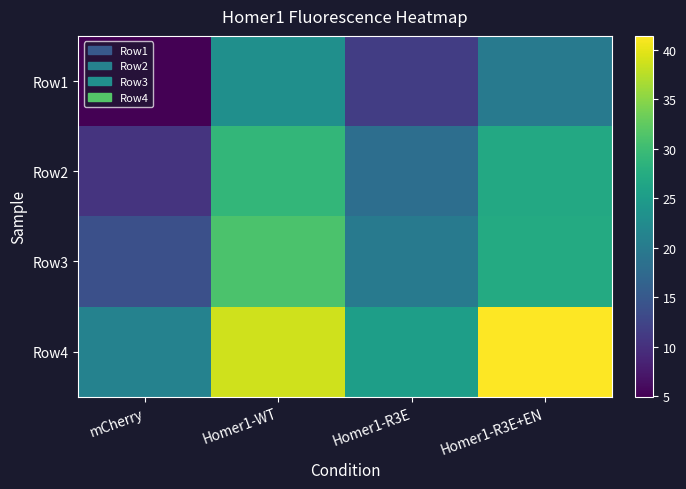

What is the total value across all series at Homer1-R3E+EN?

115.6